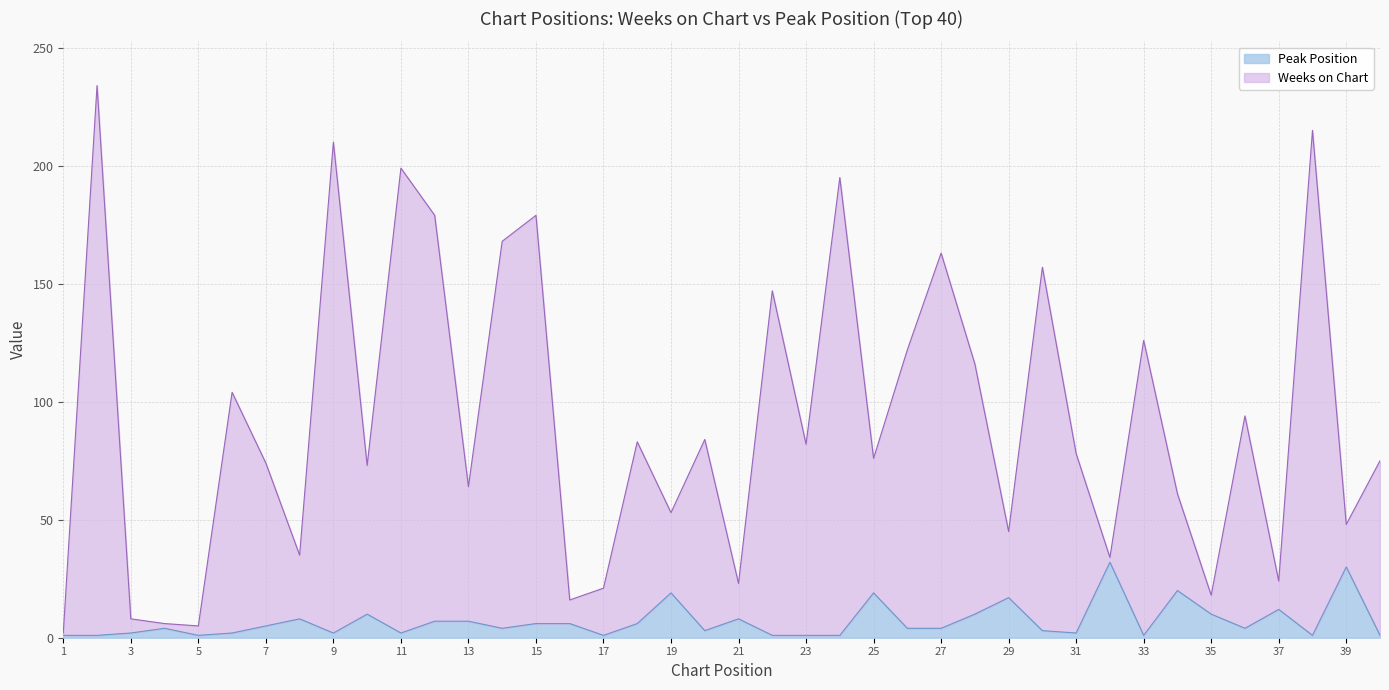

What is the difference between the second highest and minimum values in the Peak Position series?

29